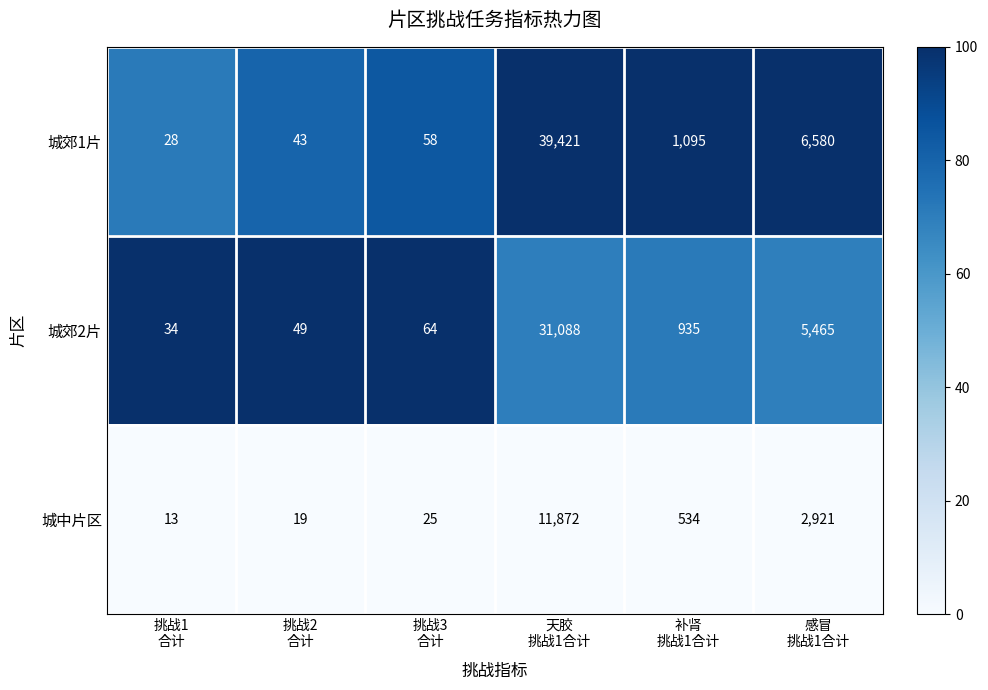

What is the sum of all 城中片区 values?

15384